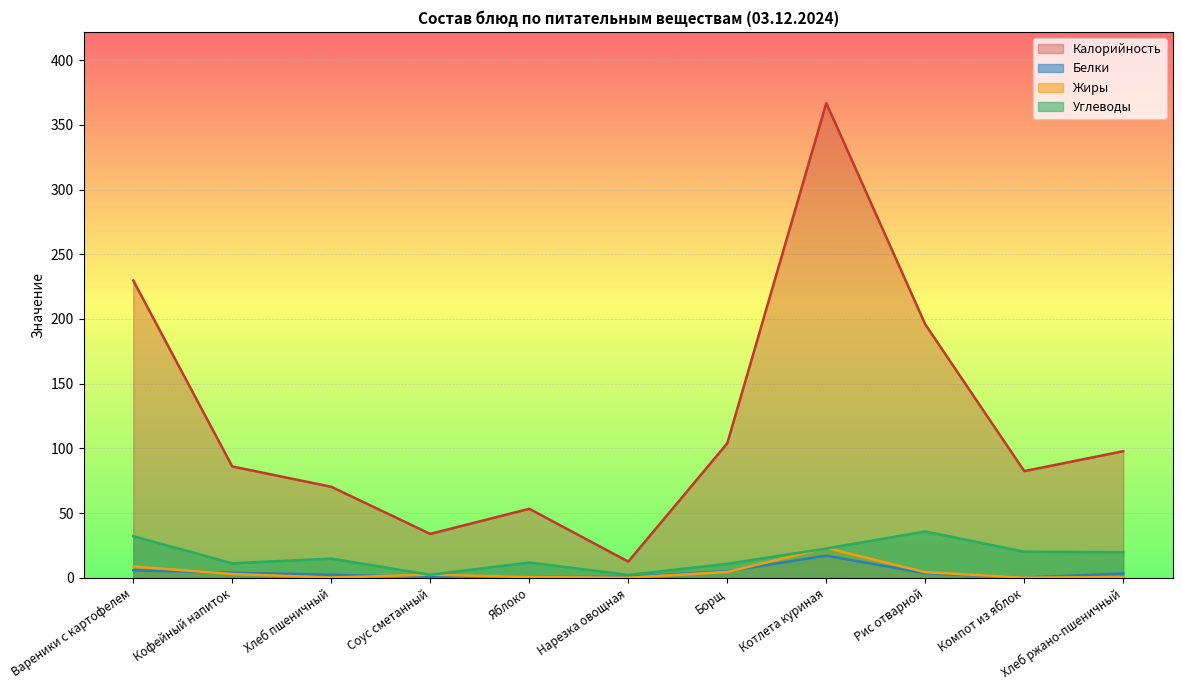

The value of Углеводы at Компот из яблок is 7.6. True or false?

False